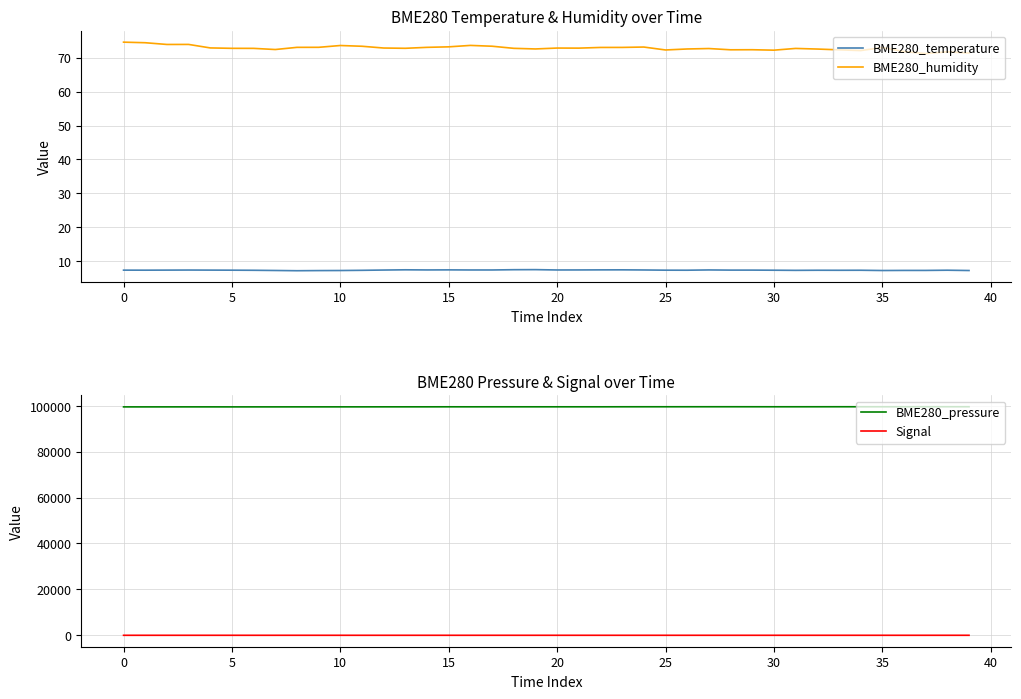

Read the BME280_humidity value at 34.

72.1